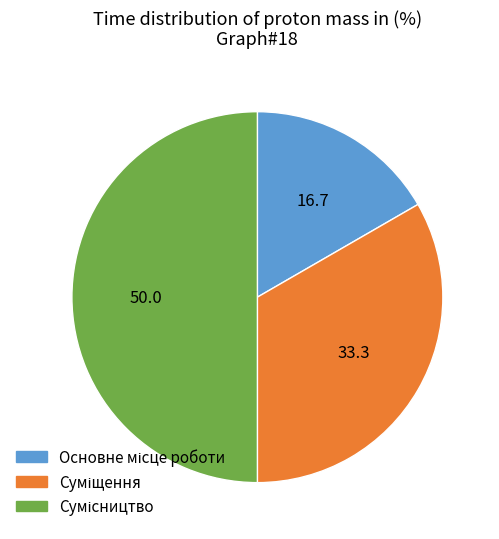

Is it true that Суміщення is 25% of the pie?

False